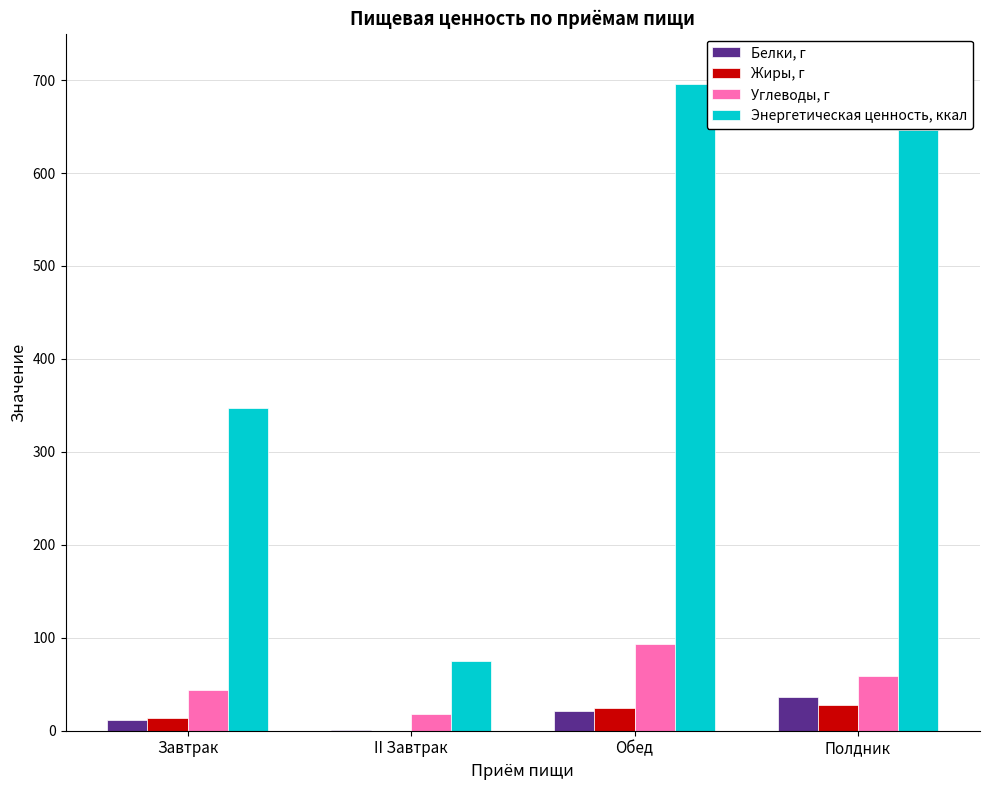

What is the sum of all Жиры, г values?

65.5